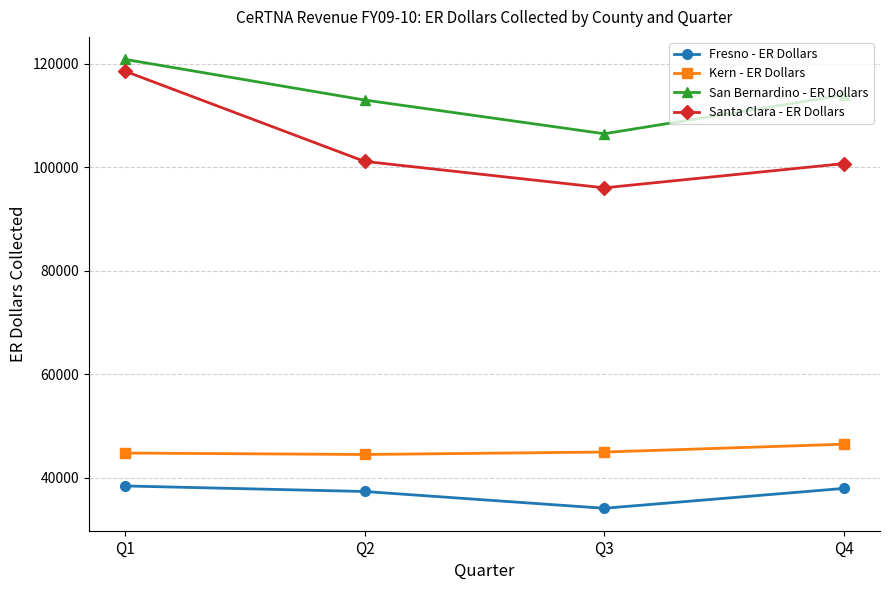

In Santa Clara - ER Dollars, how many points are lower than both neighbors (excluding endpoints)?

1